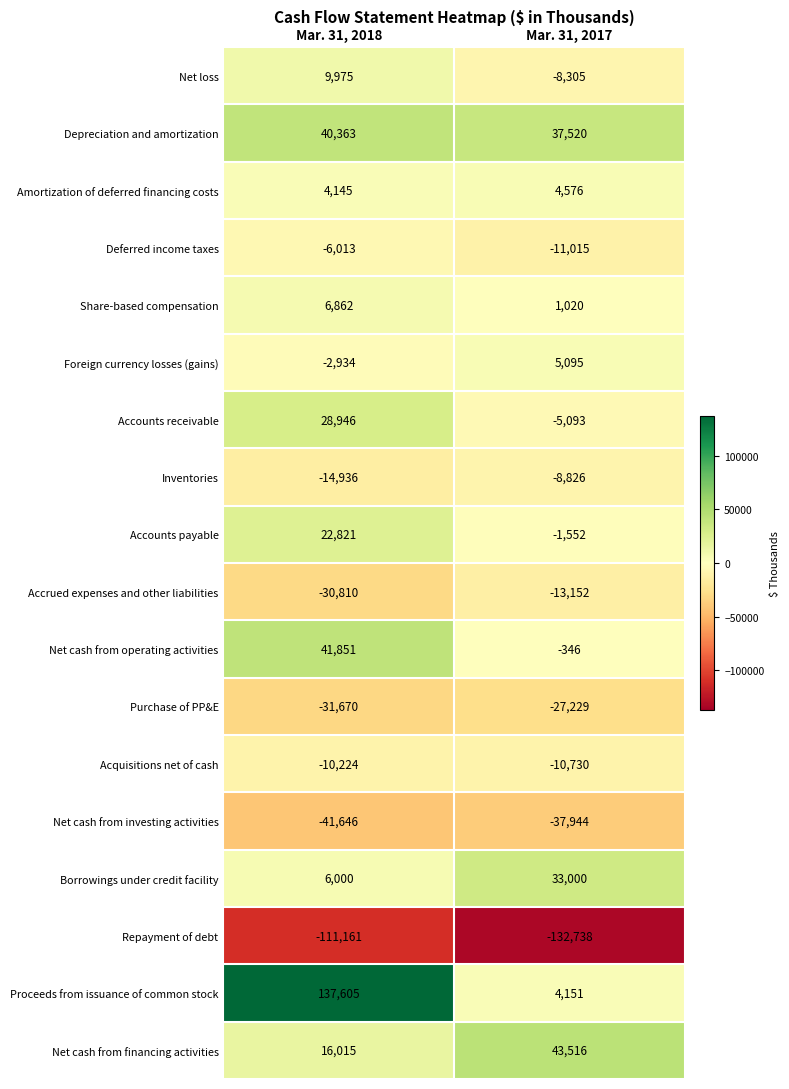

Which series has the largest total across all categories?

Proceeds from issuance of common stock